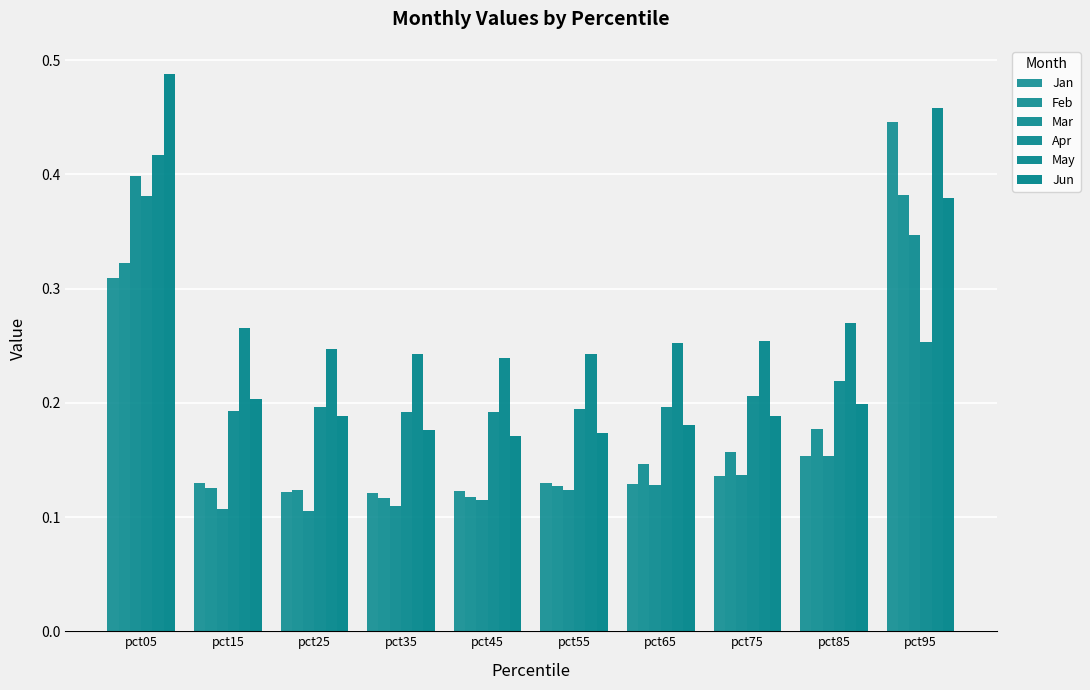

How many bars are there in total?

60